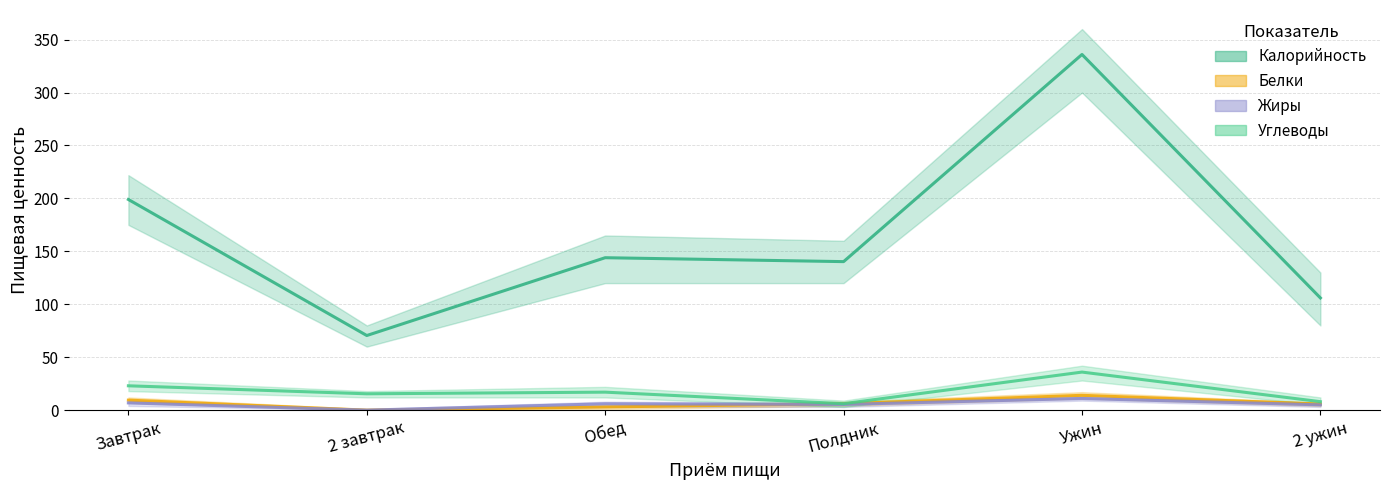

What is the label of the 4th point from the left?

Полдник